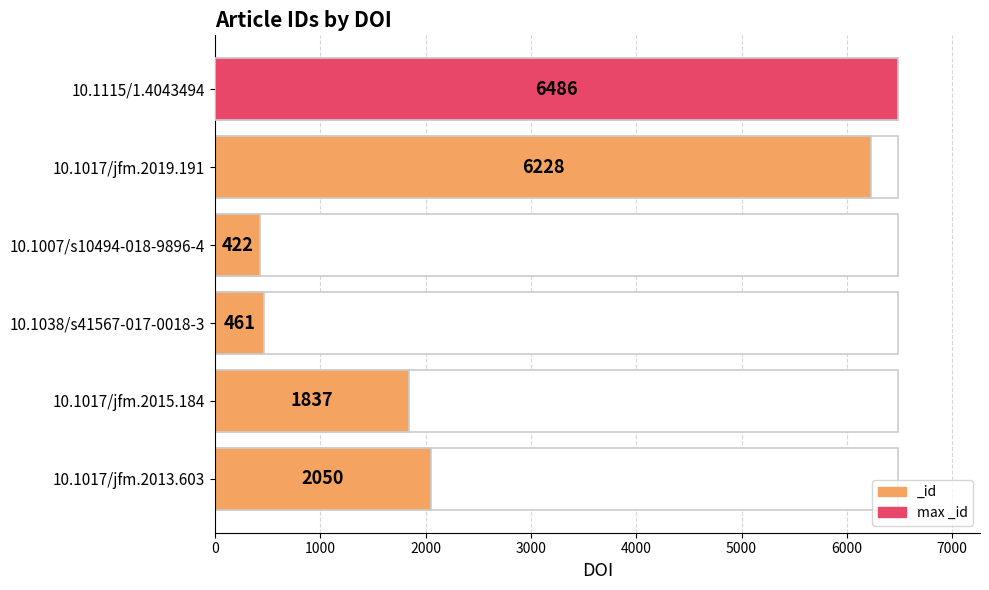

Reading left to right, transcribe all the data shown in this chart.

6486	6228	422	461	1837	2050